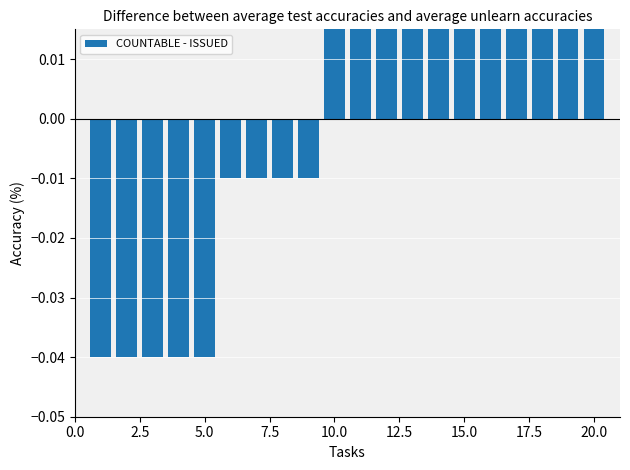

What is the difference between the second highest and minimum values?

0.1